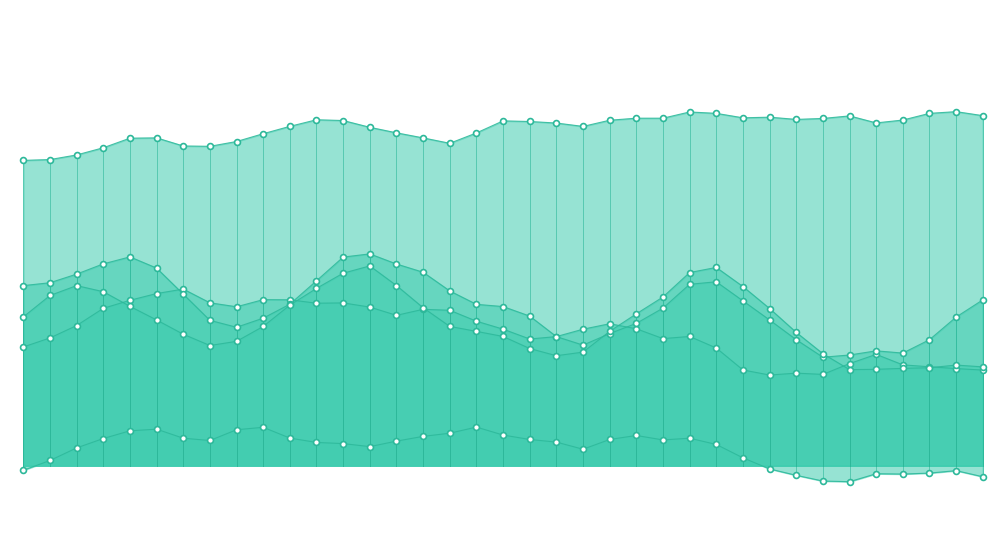

Which series has the widest spread of Y values?

Perspectiva de Consumo